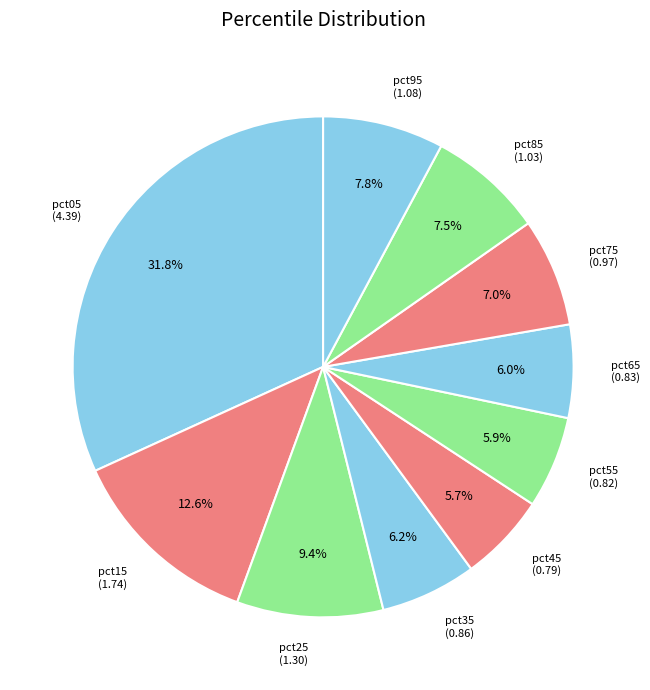

How many segments does this pie chart have?

10